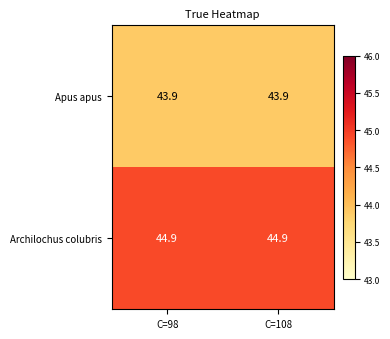

Rank the series by their maximum value, from highest to lowest.

Archilochus colubris, Apus apus